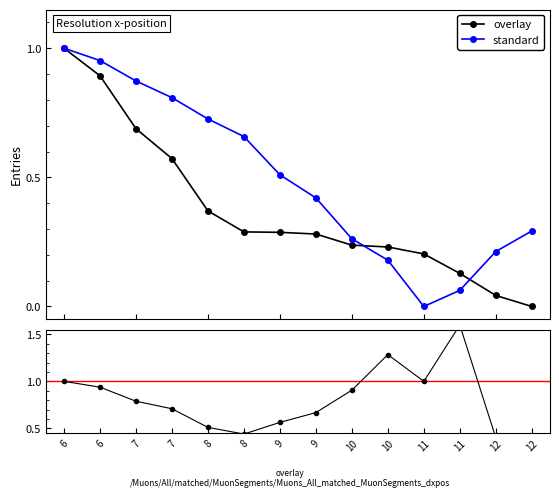

Which label corresponds to the smallest value in the chart?

12